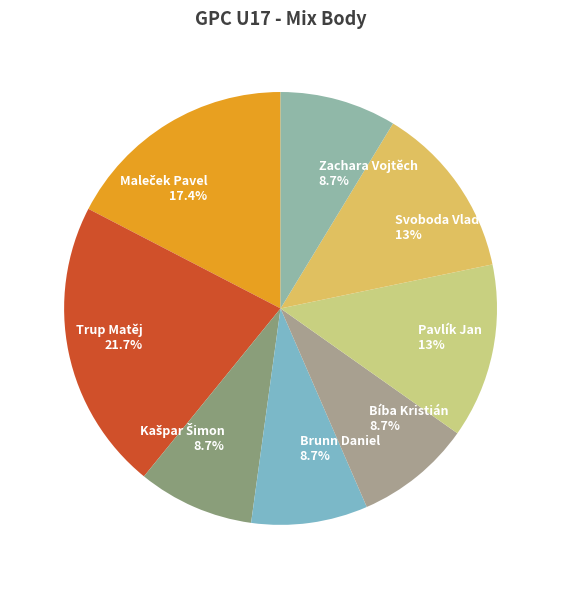

Which category has the biggest portion of the pie?

Trup Matěj